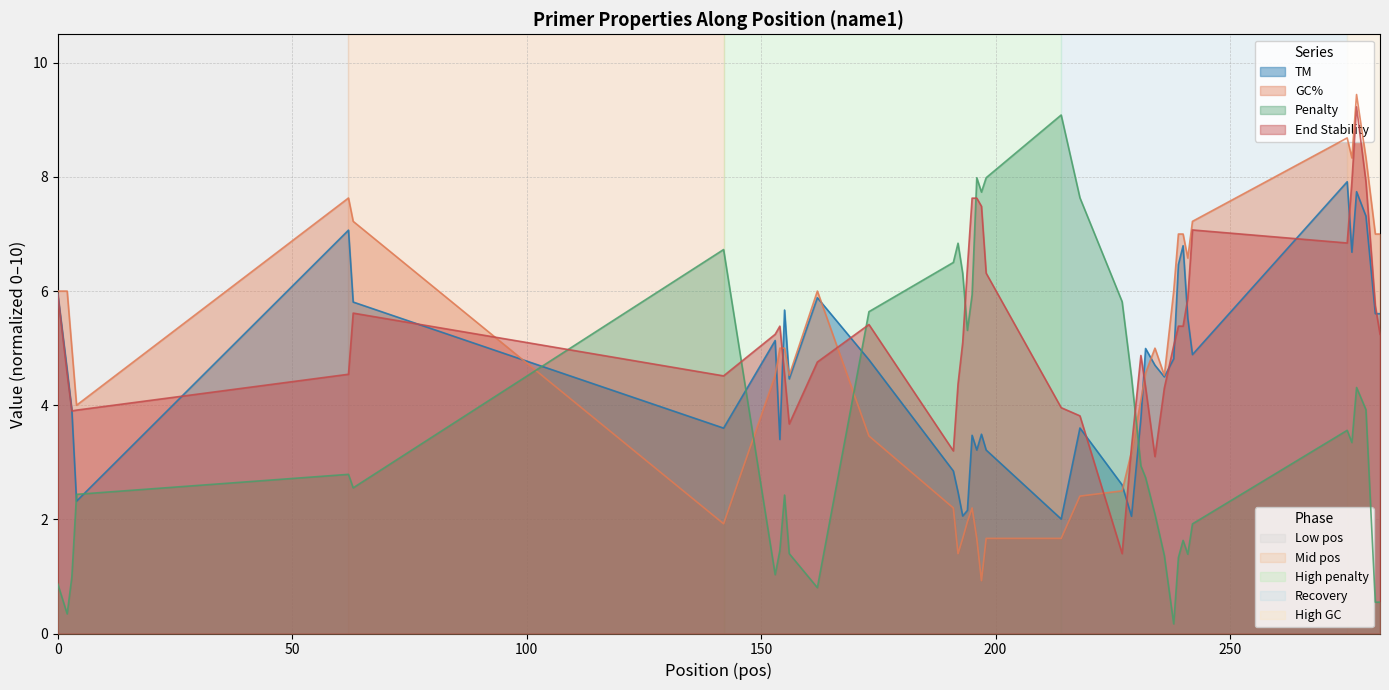

True or false: End Stability has a value of 9.9 at 197.

False